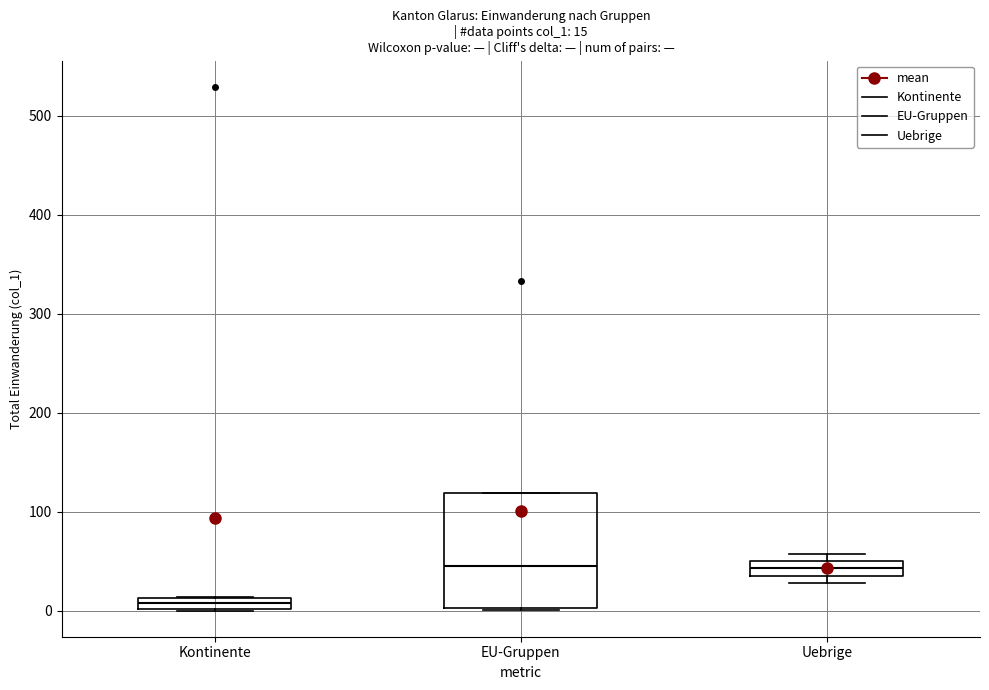

Which box is the tallest, from its lower edge to its upper edge?

EU-Gruppen